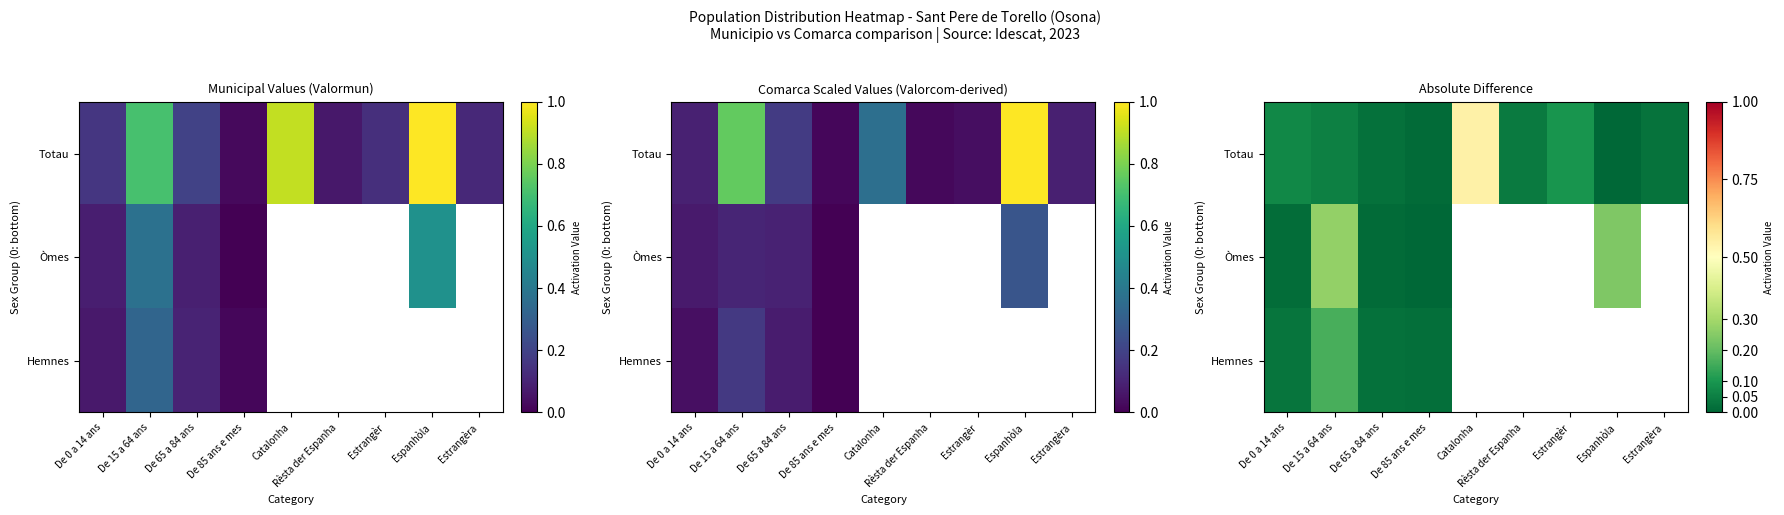

True or false: Òmes has a value of 0.4 at Espanhòla.

False